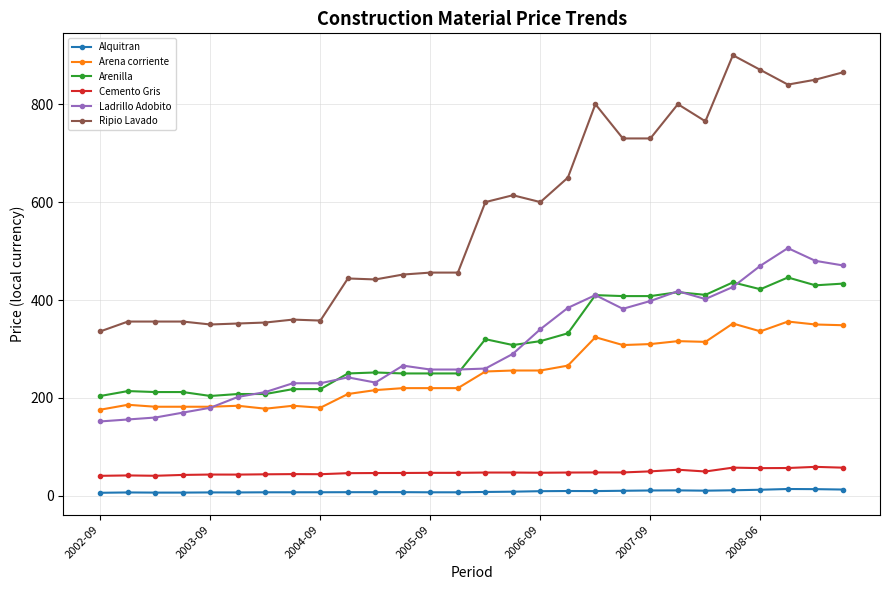

Which series has the largest total across all categories?

Ripio Lavado